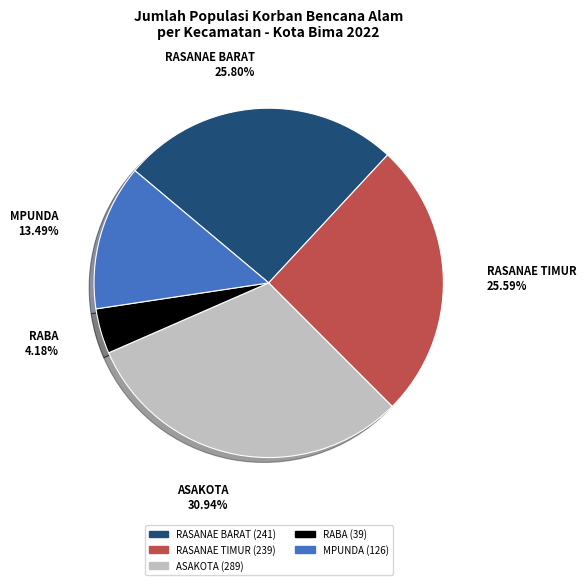

Which category has the smallest portion of the pie?

RABA